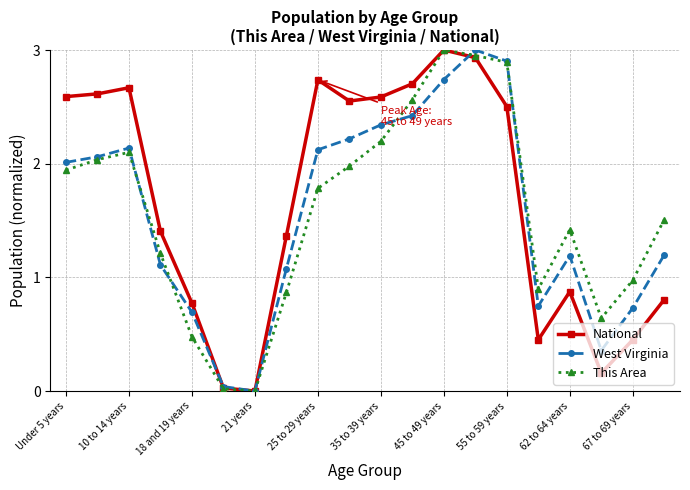

True or false: National has more than 1 points higher than both neighbors.

True